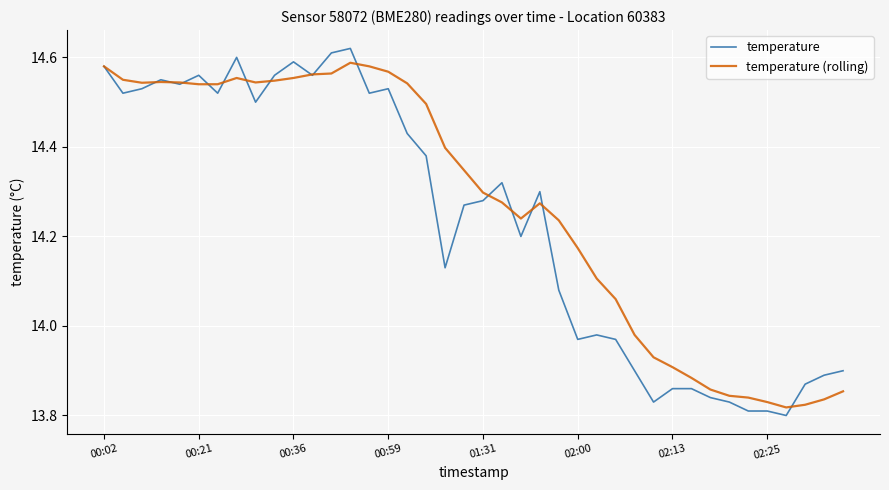

Which series has the widest spread of values?

temperature